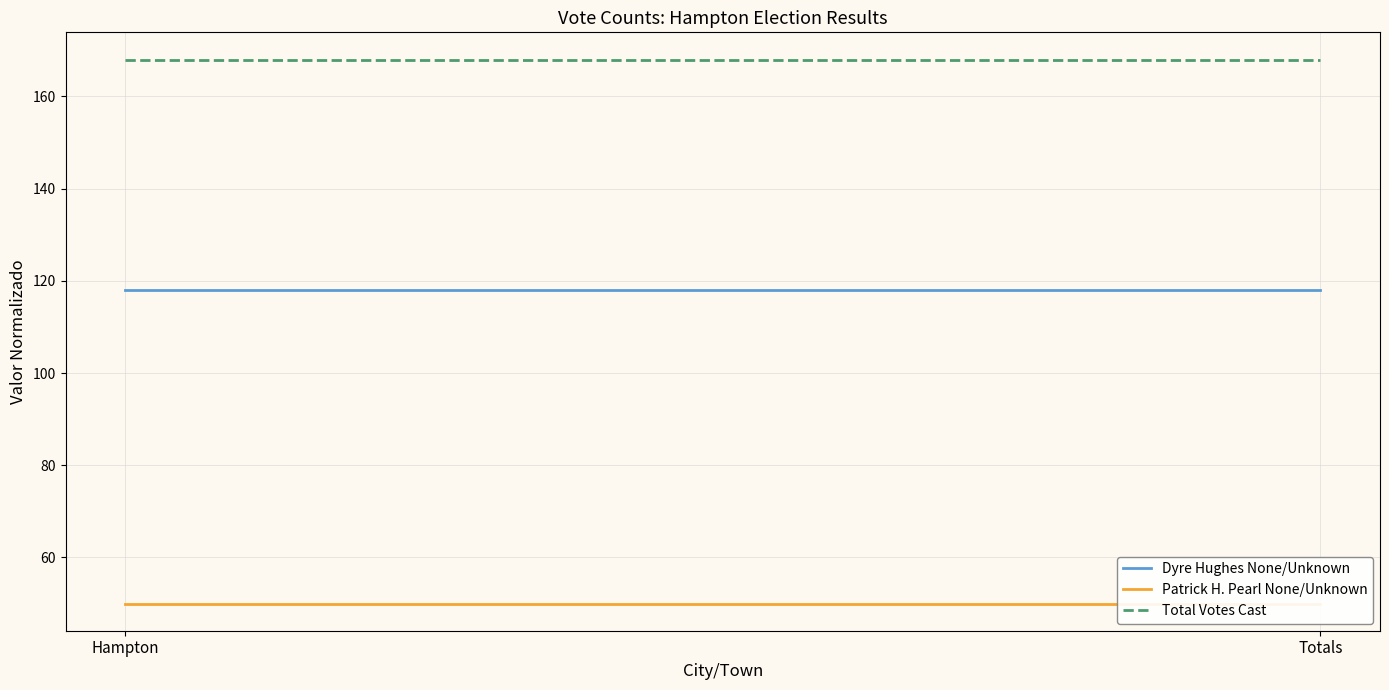

At which label is Dyre Hughes None/Unknown closest to 118?

Hampton